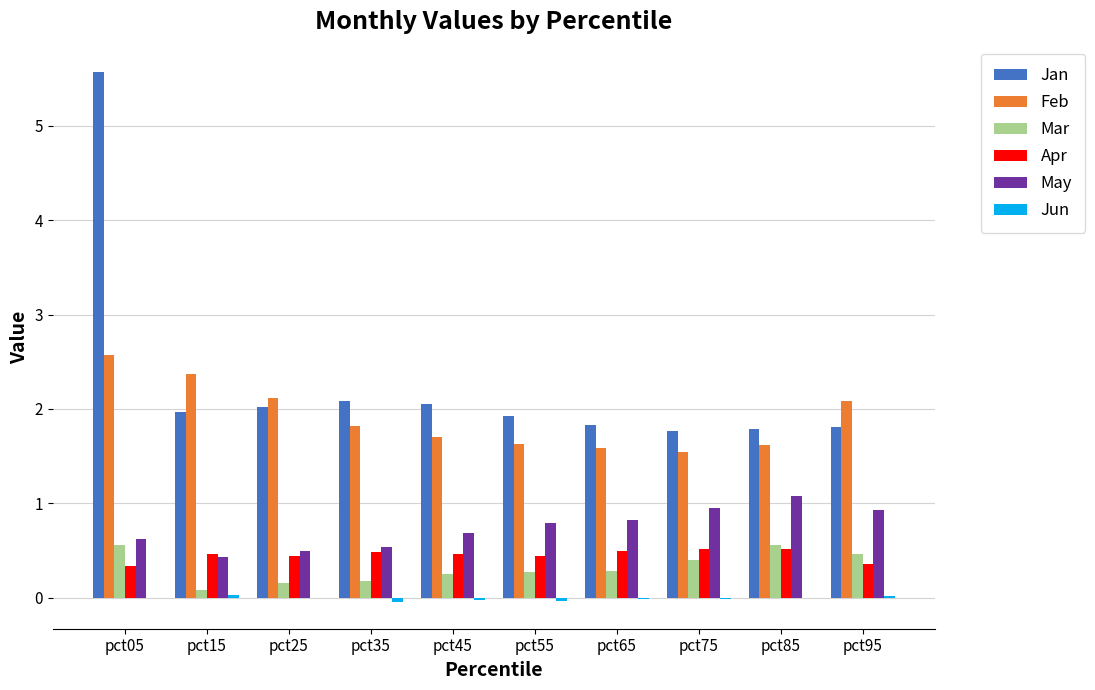

How many data points does each series have?

10